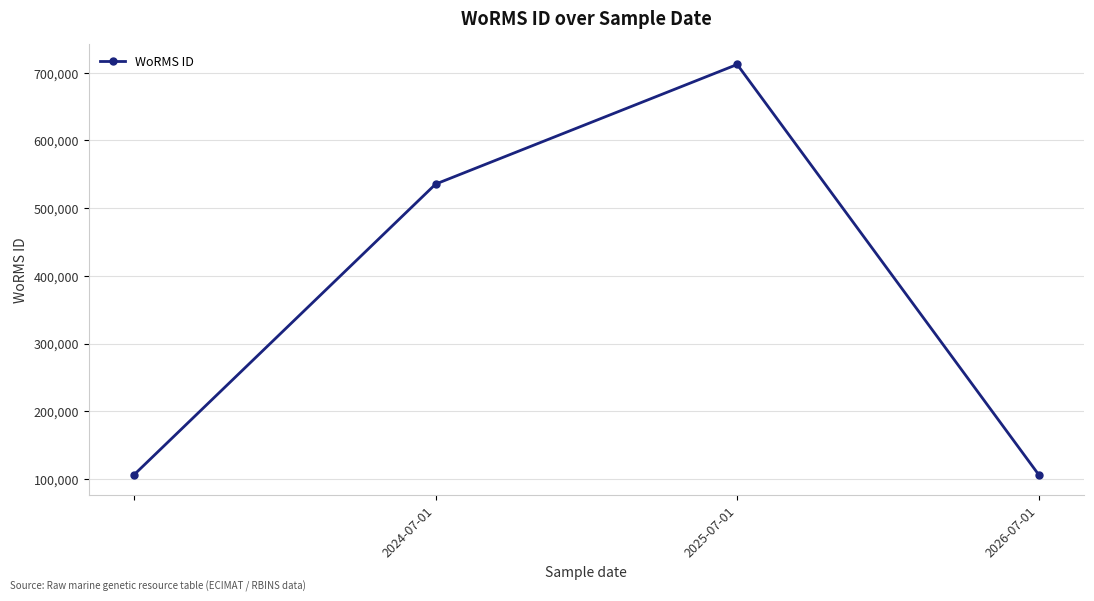

What is the greatest value displayed?

712167